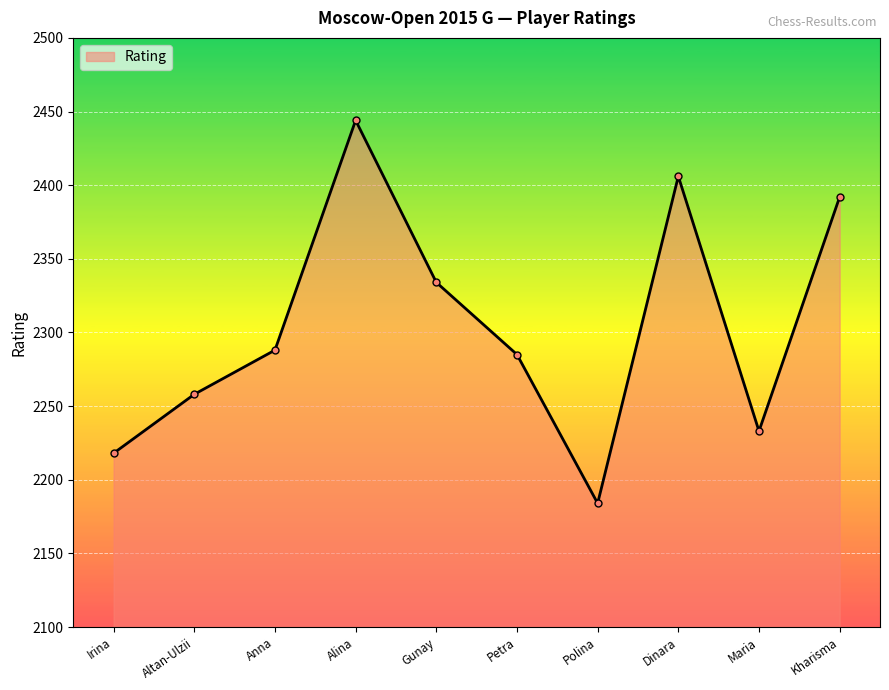

How many lines are shown in the chart?

1